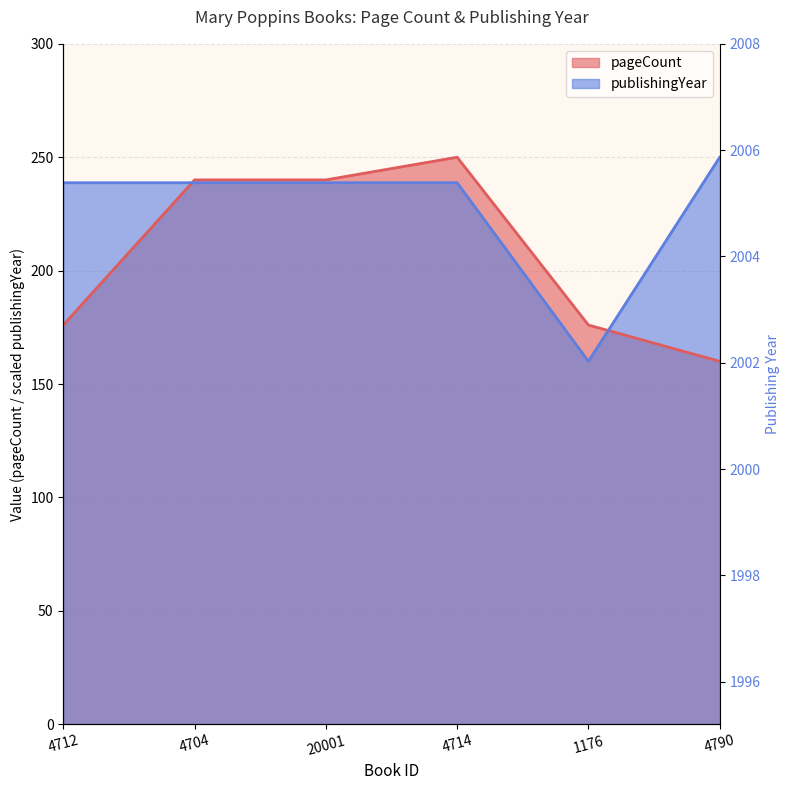

What is the value of the pageCount point at the 3rd from the left?

240.0